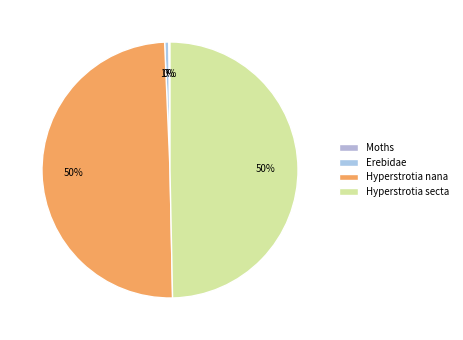

The Moths slice represents 11% of the pie. True or false?

False